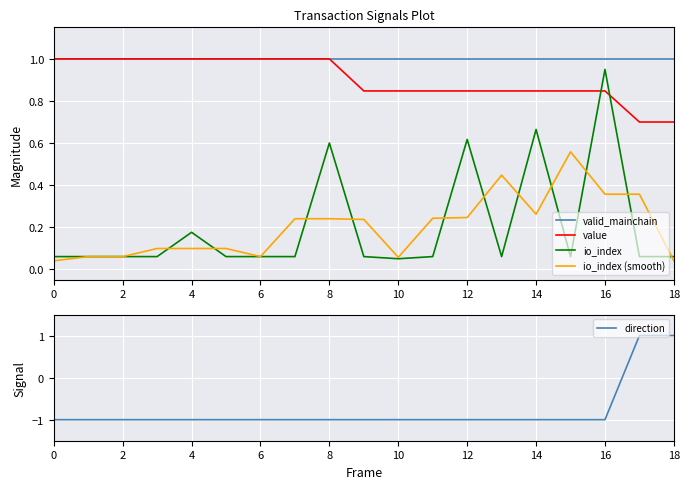

At how many categories does at least one series exceed 0?

19